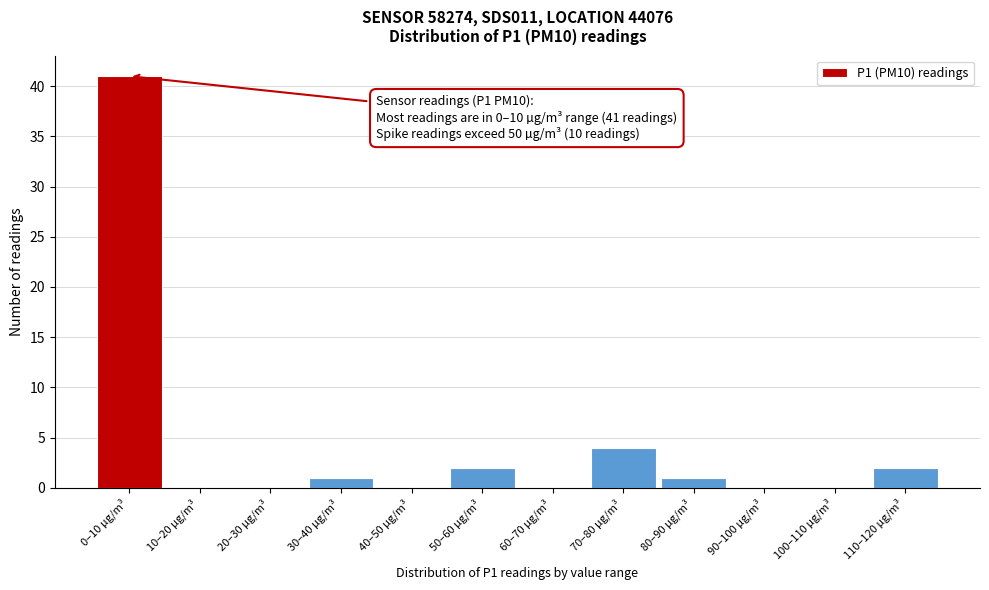

What is the change in value from 10–20 µg/m³ to 50–60 µg/m³?

+2